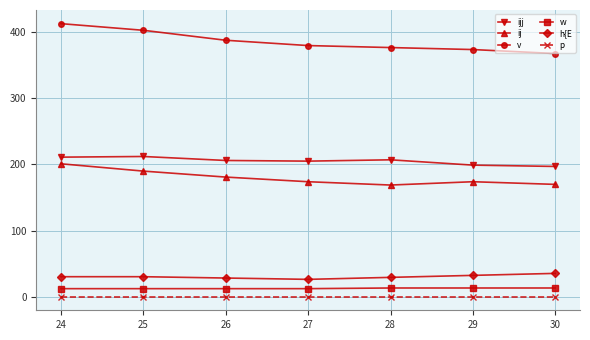

Does the chart display data point markers on the line(s)?

Yes